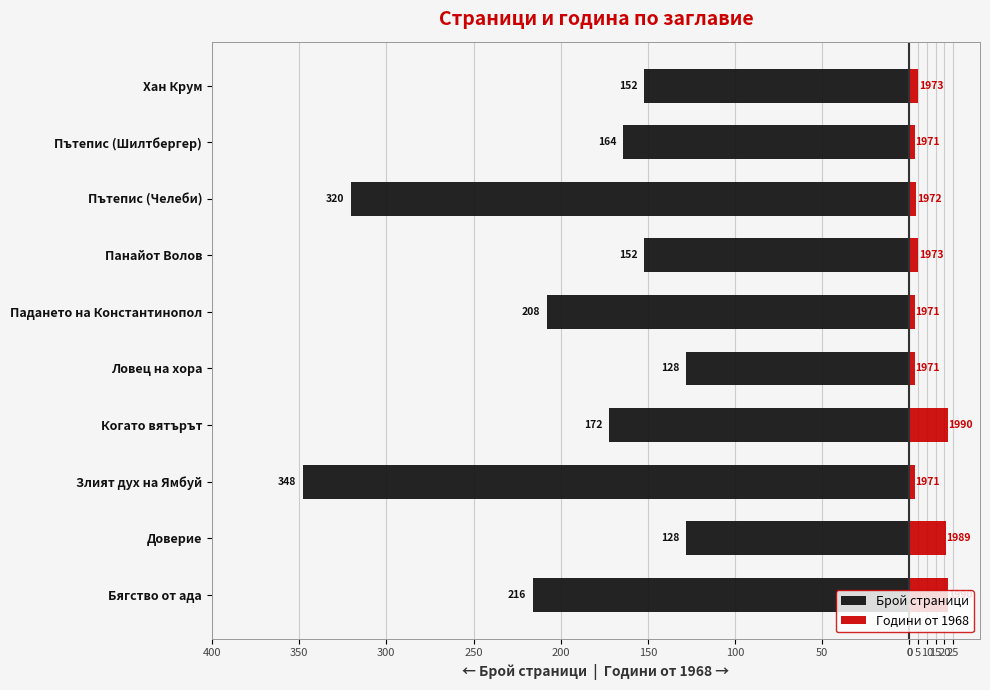

What is the difference between the maximum and minimum values in the Години от 1968 series?

19